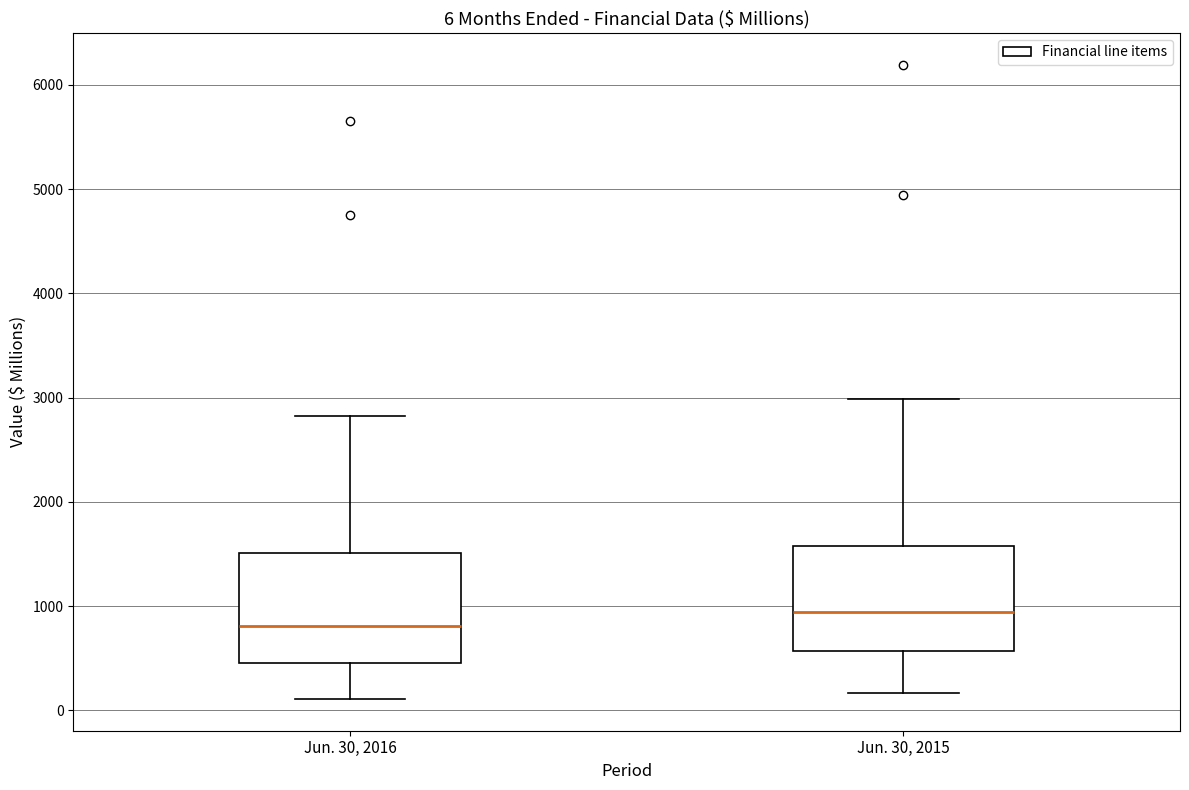

Which box's median line is the lowest?

Jun. 30, 2016